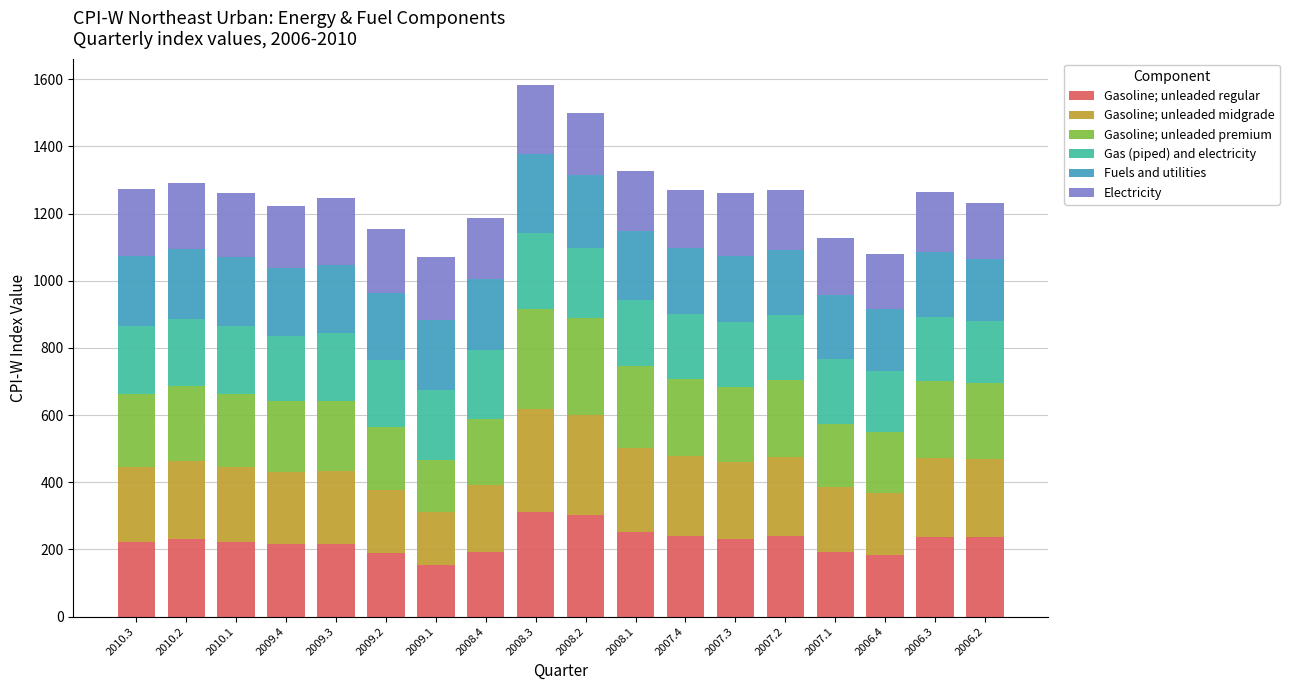

How many distinct data groups are displayed?

6